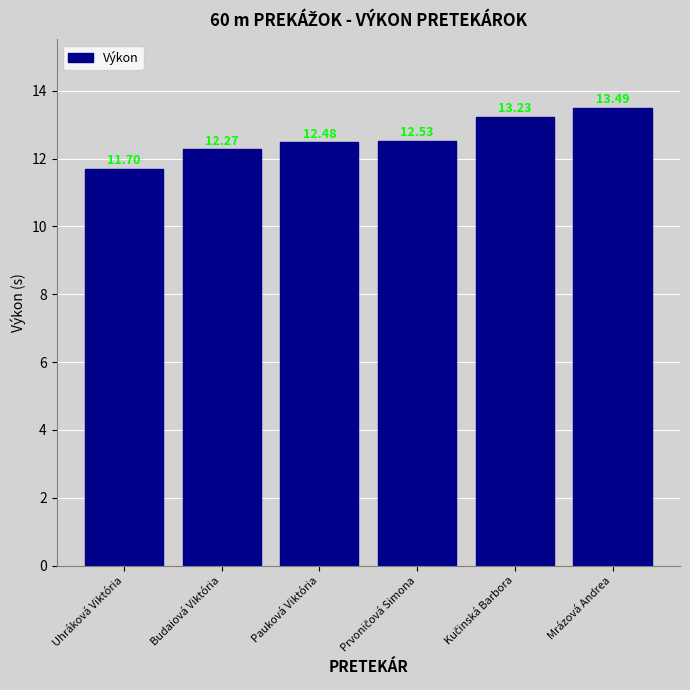

Which has a higher value, Budaiová Viktória or Pauková Viktória?

Pauková Viktória